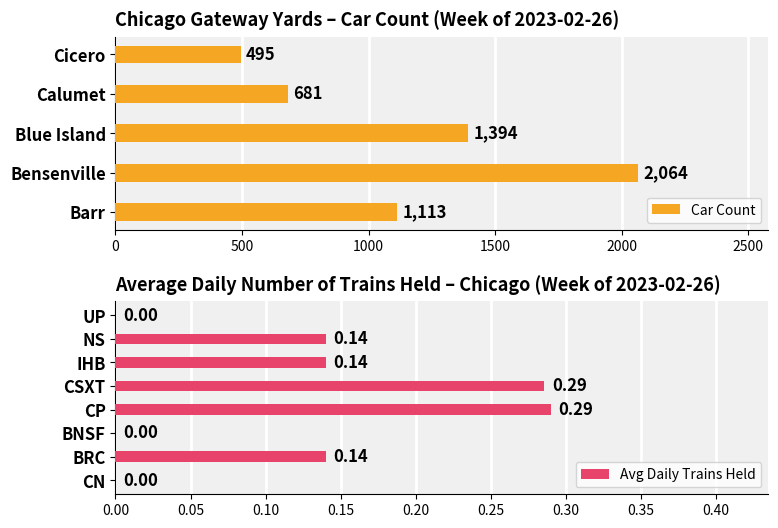

What is the value of the 1st bar from the left?

1113